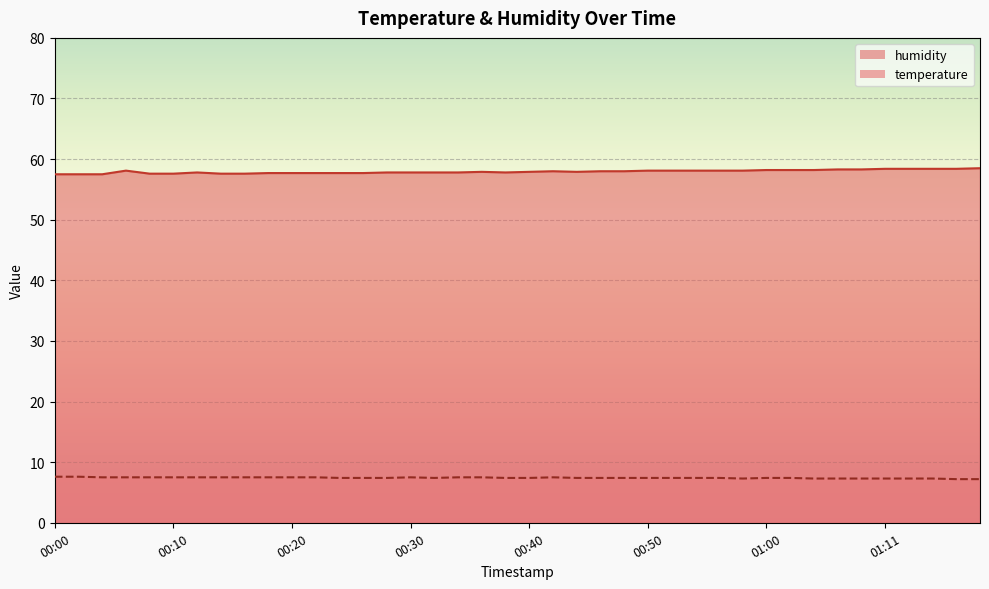

At which label does humidity reach its peak?

01:19